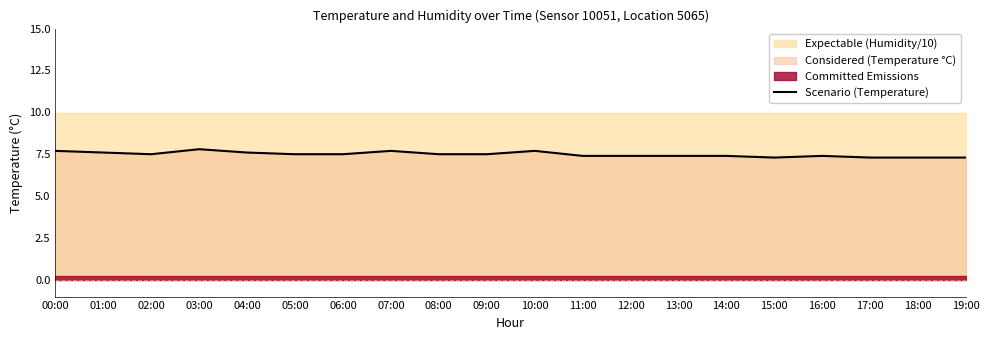

How many points are lower than both their immediate neighbors (excluding endpoints)?

2